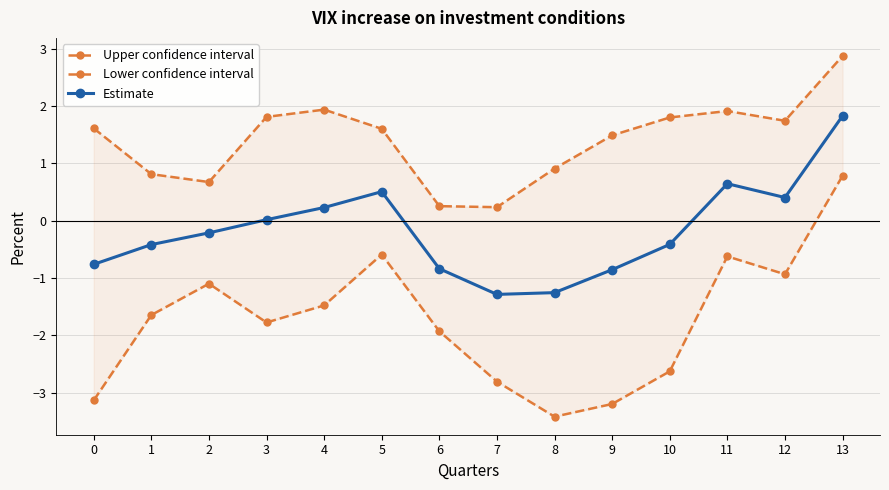

The Upper confidence interval series shows 1.8 at 10. True or false?

True